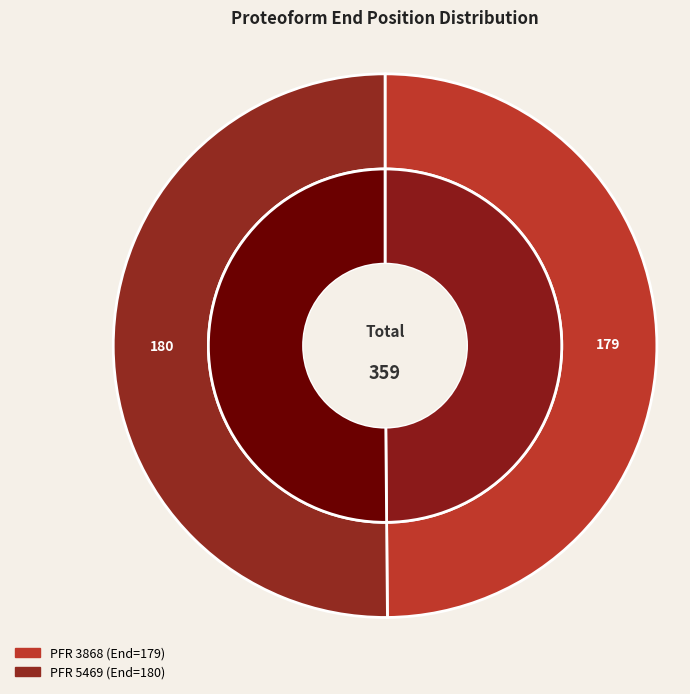

Which slice is the largest?

5469